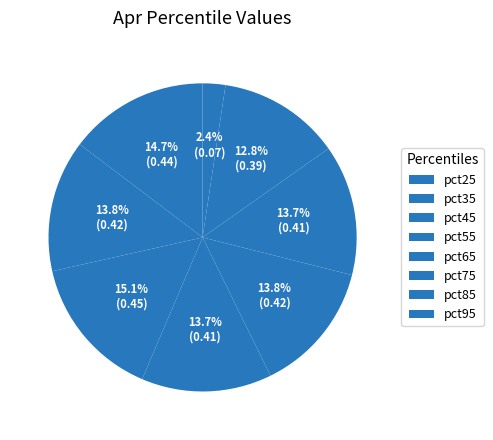

The pct35 slice represents 25% of the pie. True or false?

False